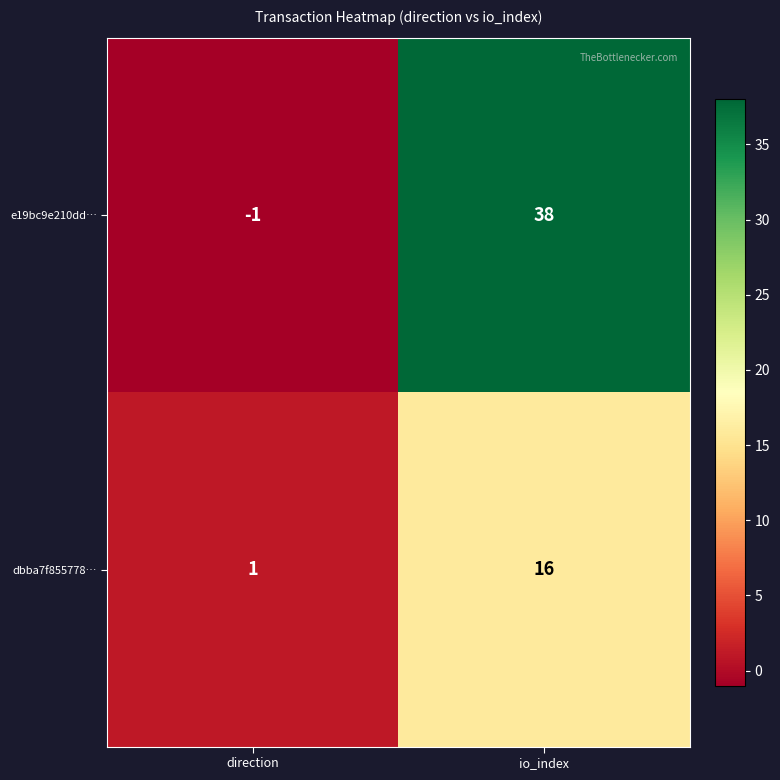

At how many categories does at least one series exceed 33?

1